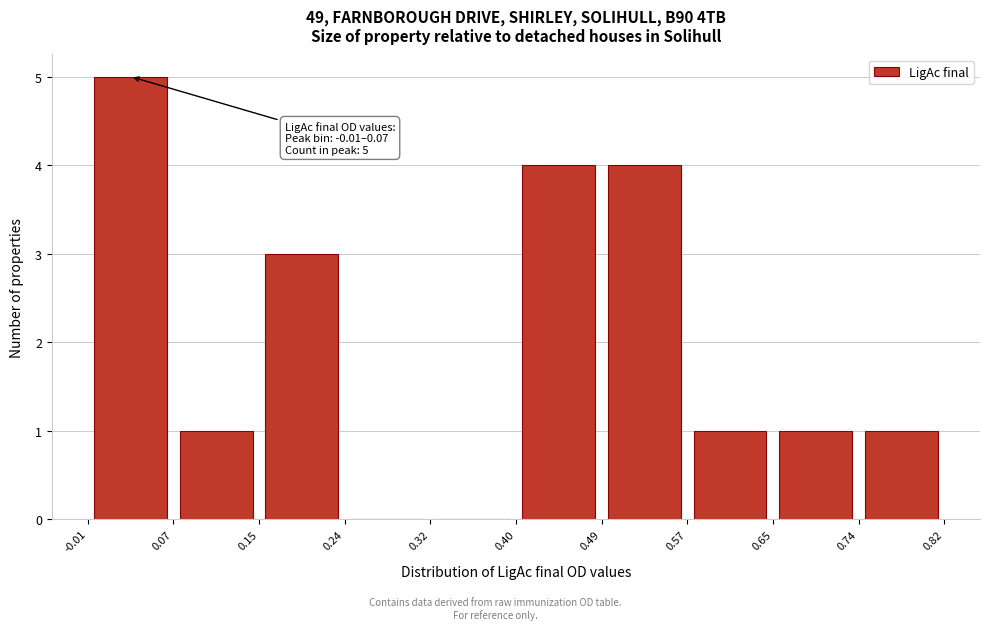

Over which range of the x-axis is the bar tallest?

-0.01 to 0.07